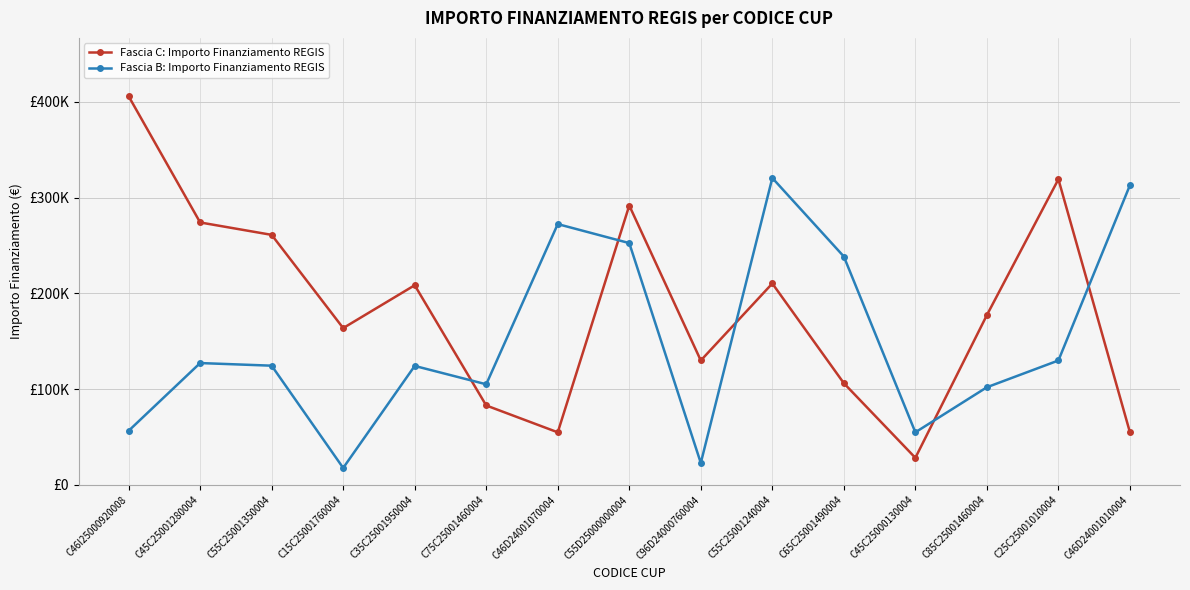

The Fascia B: Importo Finanziamento REGIS series shows 252567.5 at C55D25000000004. True or false?

True